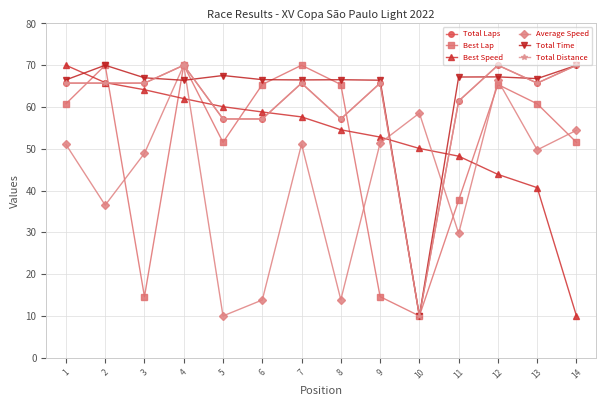

How many lines are shown in the chart?

6